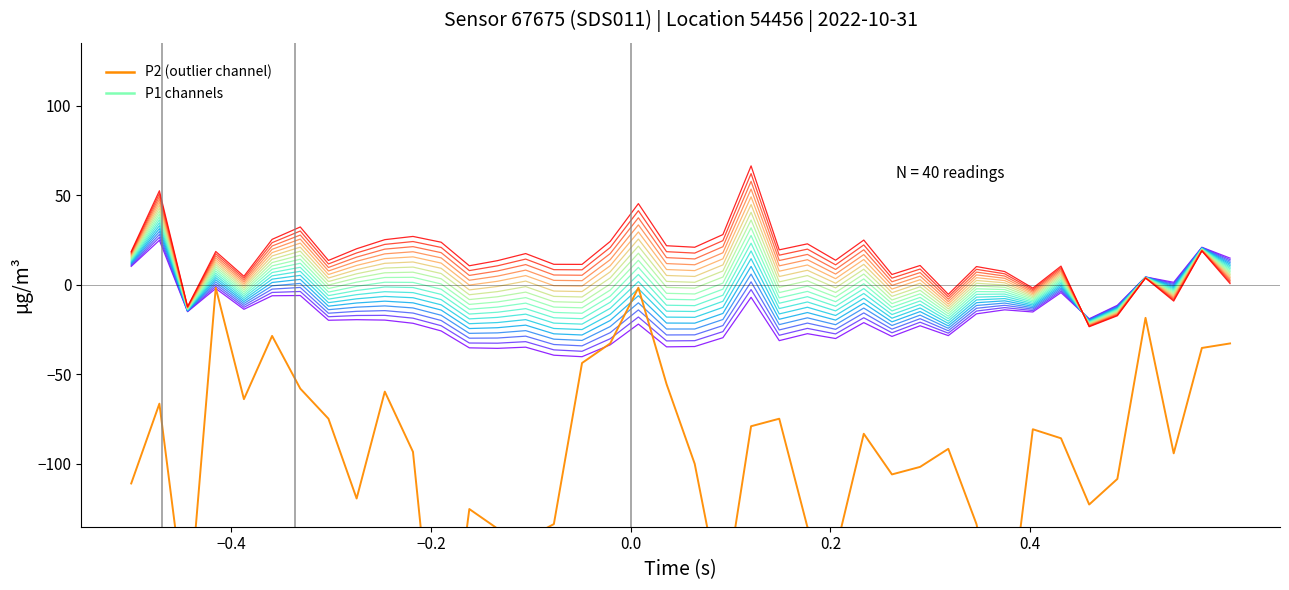

Reading left to right, what are all the values shown in this chart?

P1: 14.7	39.5	-13.5	8.9	-3.9	10.5	14.3	-2.1	1.5	4.1	4.2	0.5	-10.9	-9.6	-7.2	-12.4	-12.9	-3.0	13.7	-4.8	-5.1	0.9	31.8	-4.3	-0.7	-6.9	3.3	-10.5	-5.1	-16.2	-2.2	-2.7	-8.1	3.5	-21.3	-14.5	4.1	-4.2	19.8	7.4
P2: -110.9	-66.3	-189.8	-1.7	-63.8	-28.5	-57.9	-74.7	-119.3	-59.6	-93.2	-246.9	-125.1	-136.1	-141.9	-133.5	-43.7	-32.7	-1.7	-55.4	-99.9	-179.7	-78.9	-74.7	-135.2	-148.7	-83.1	-105.8	-101.6	-91.5	-133.5	-206.6	-80.6	-85.7	-122.6	-108.3	-18.5	-94.1	-35.3	-32.7